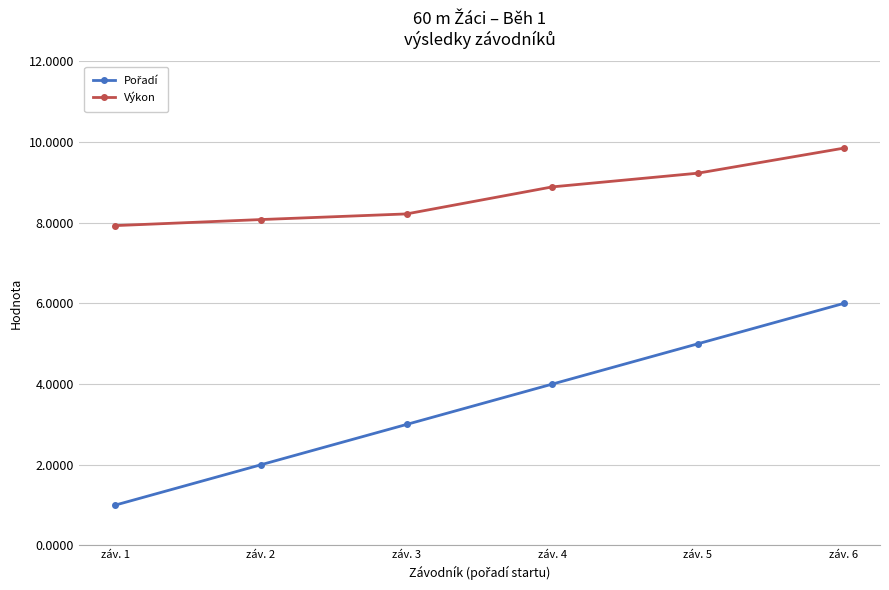

At which category does the chart reach its minimum across all series?

záv. 1